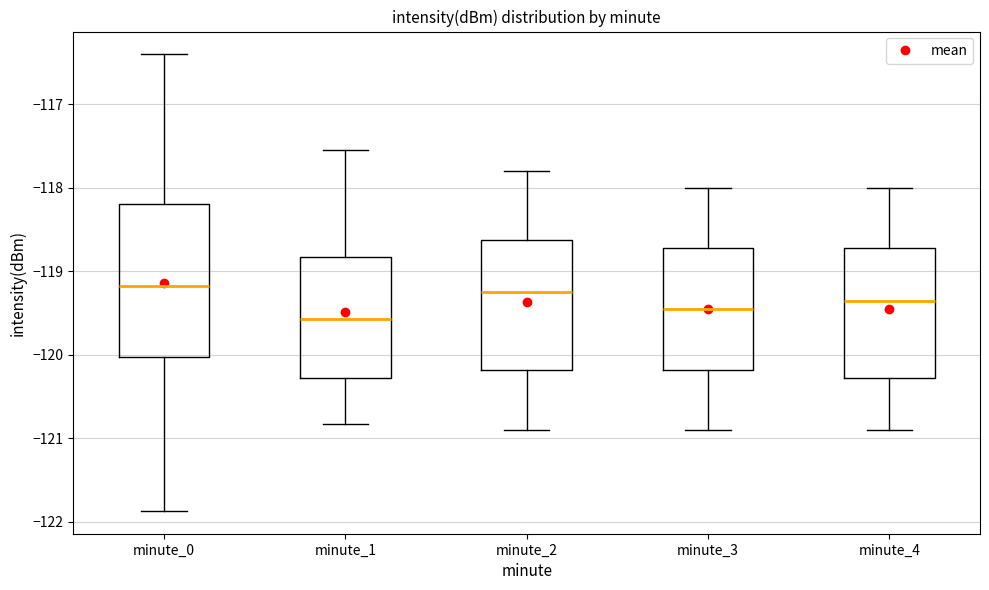

Which box has the lowest median line?

minute_1